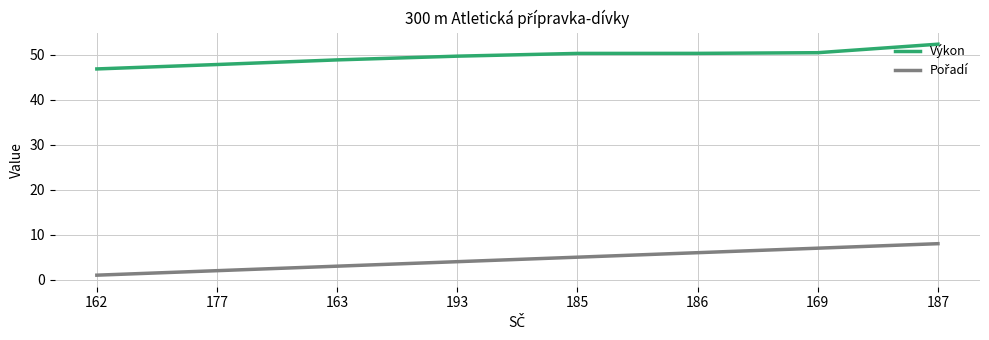

Read the Výkon value at 193.

49.7